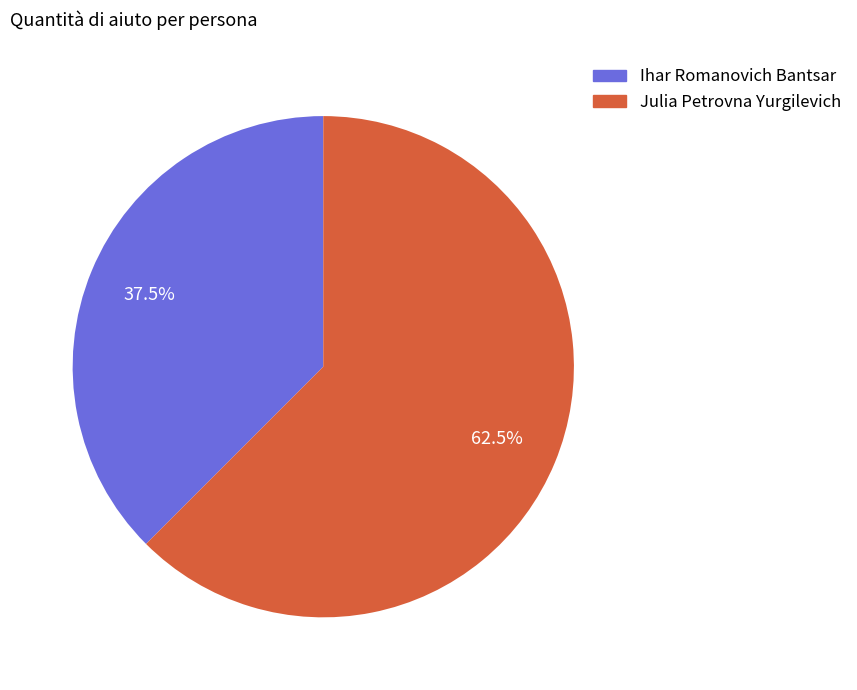

Which category has the smallest portion of the pie?

Ihar Romanovich Bantsar